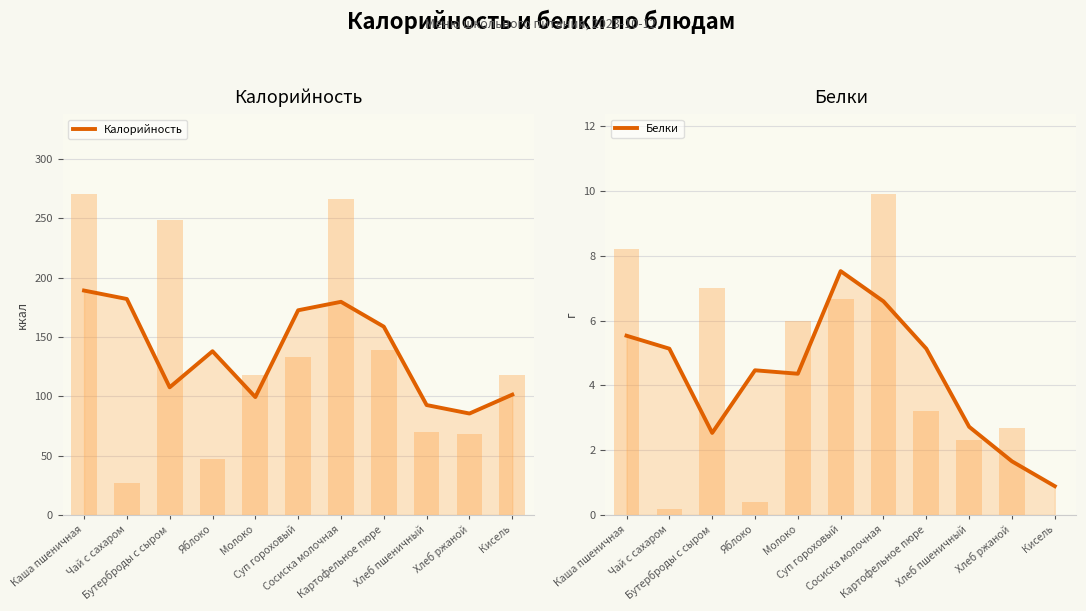

Is the value of Белки at Суп гороховый greater than the value of Калорийность at Хлеб пшеничный?

No